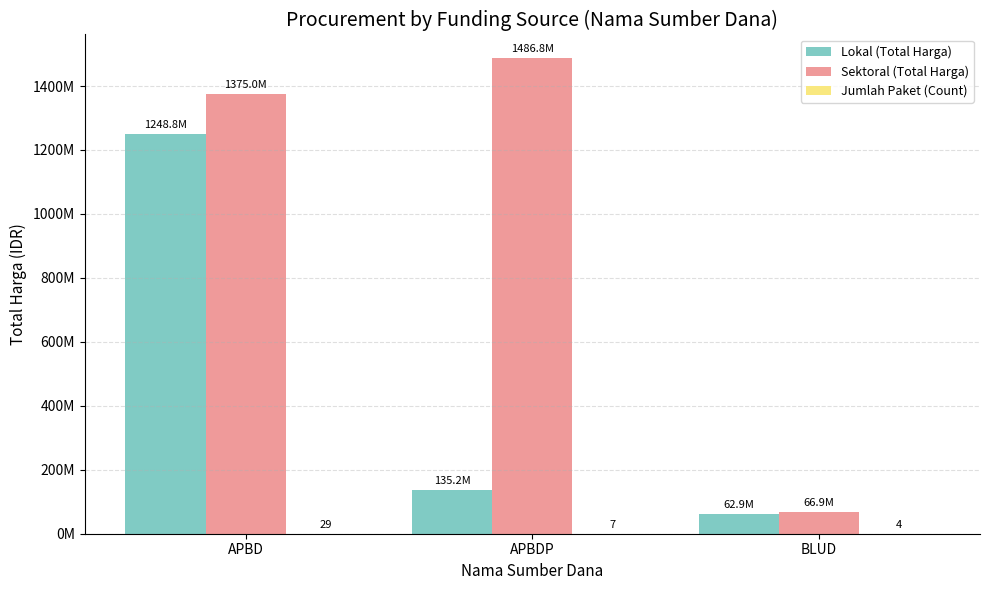

What is the difference between the maximum and second lowest values in the Jumlah Paket (Count) series?

22